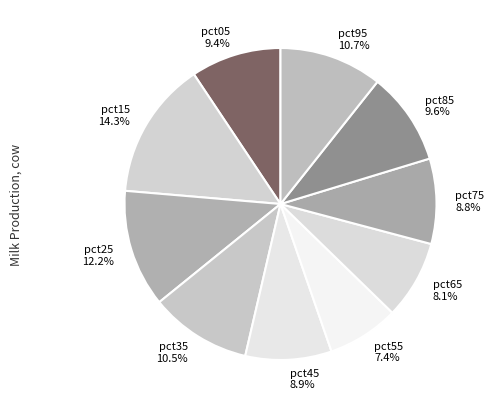

To the nearest percent, what percentage of the pie is pct95?

11%